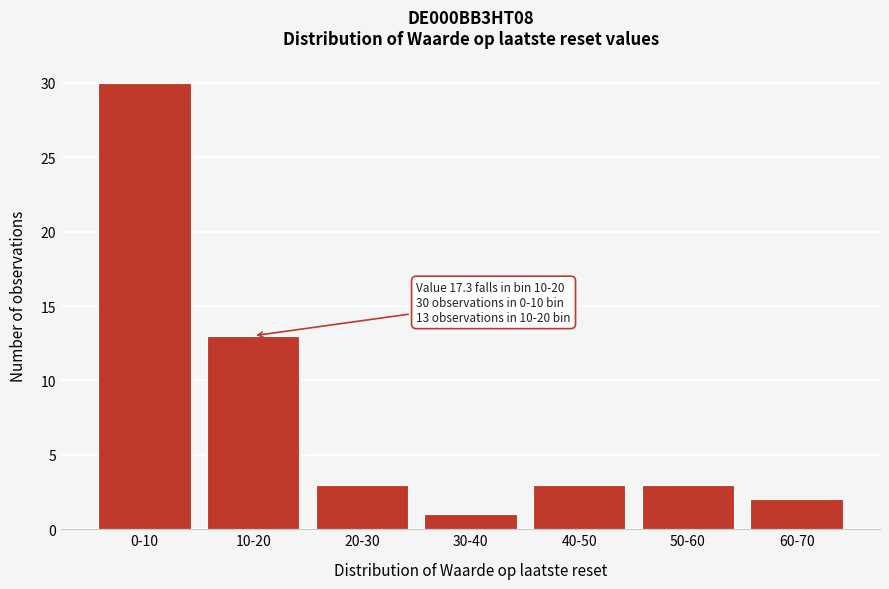

Reading right to left, list all the values displayed in this chart.

2	3	3	1	3	13	30